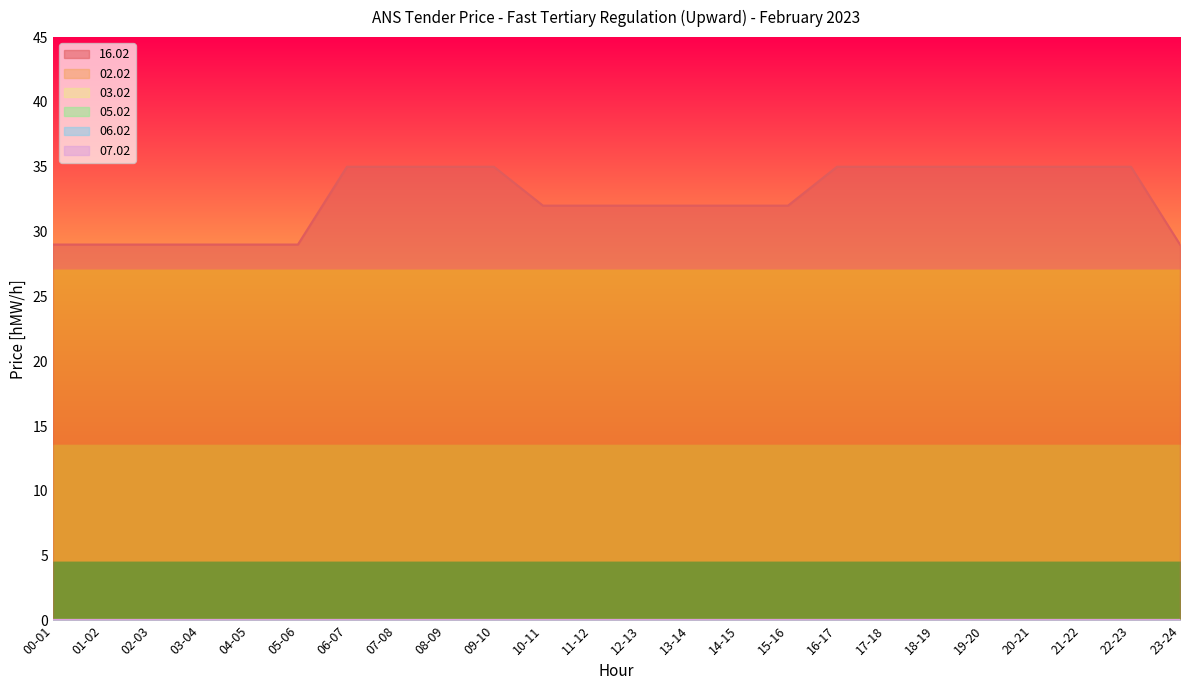

How many lines are shown in the chart?

6